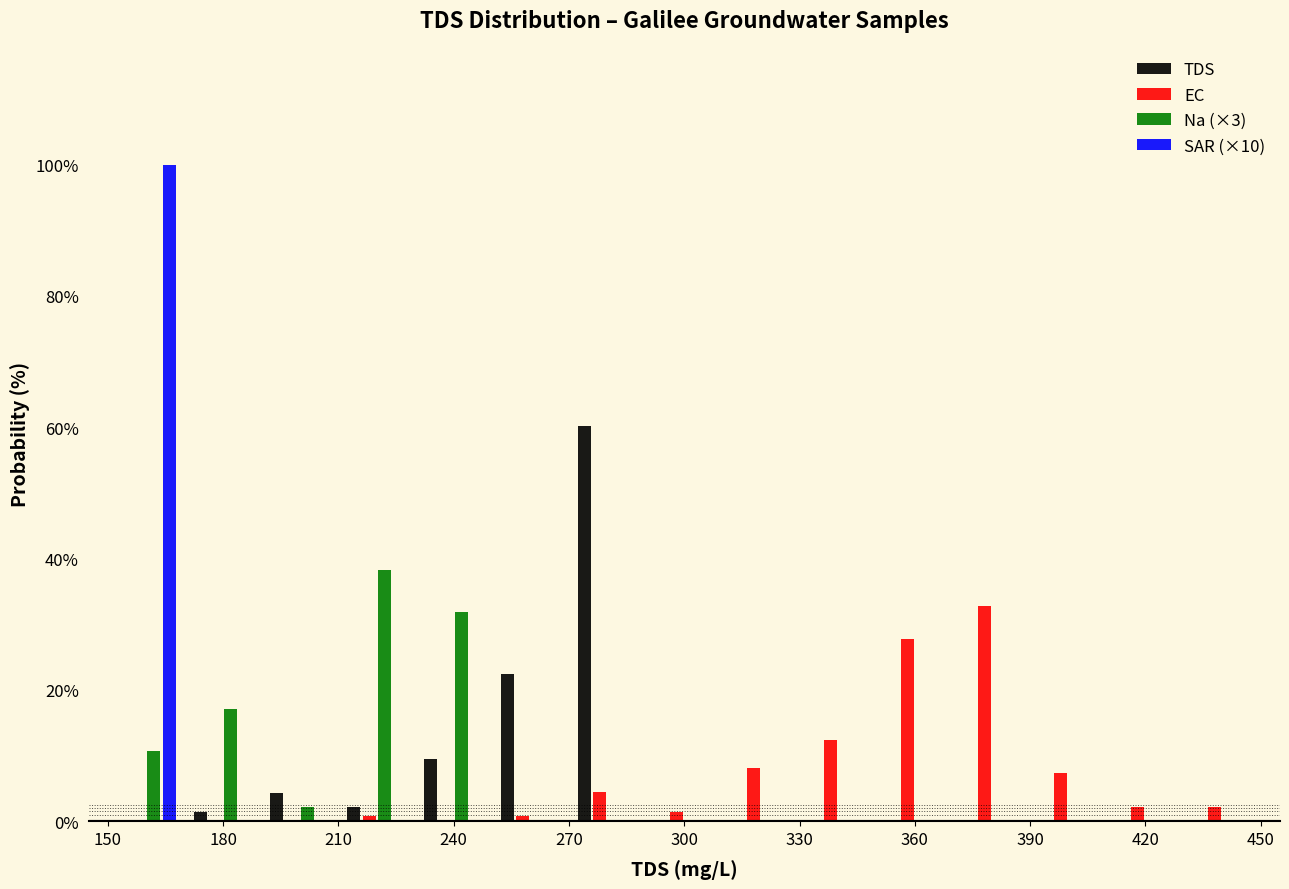

What is the height of the Na (×3) bar covering 230 to 250 on the x-axis? The values are not printed on the chart, so give them approximately, as read against the axis.

32